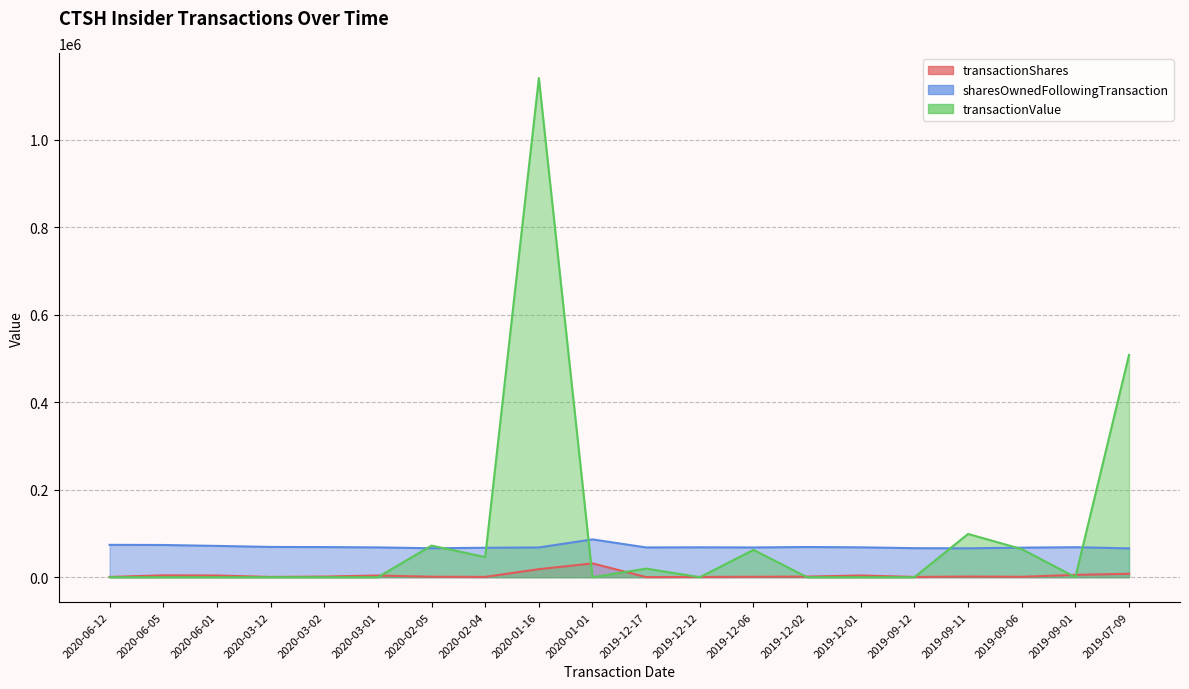

Where is the first local maximum for transactionShares?

2020-06-05